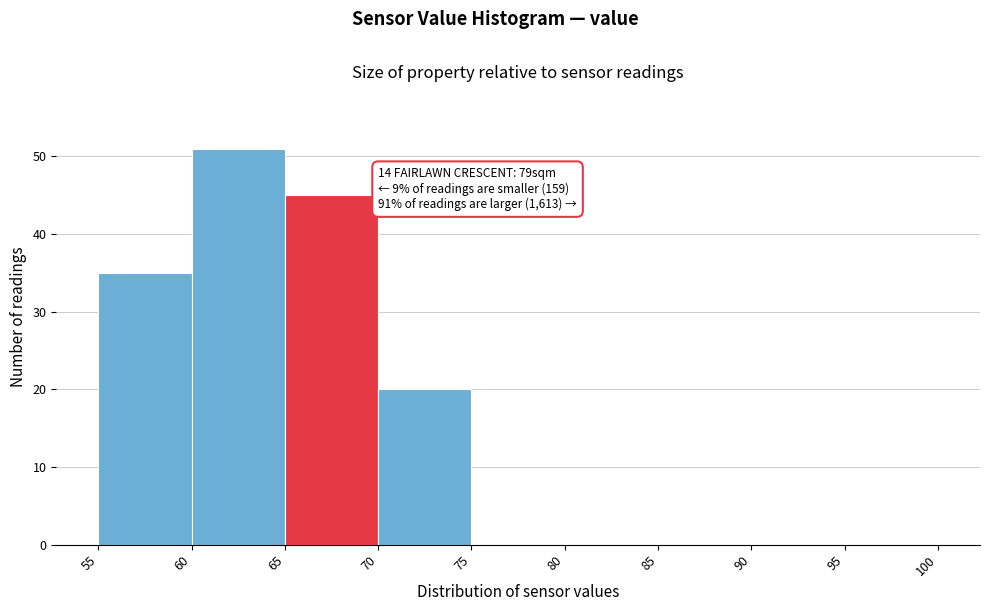

Which range on the x-axis has the tallest bar?

60 to 65